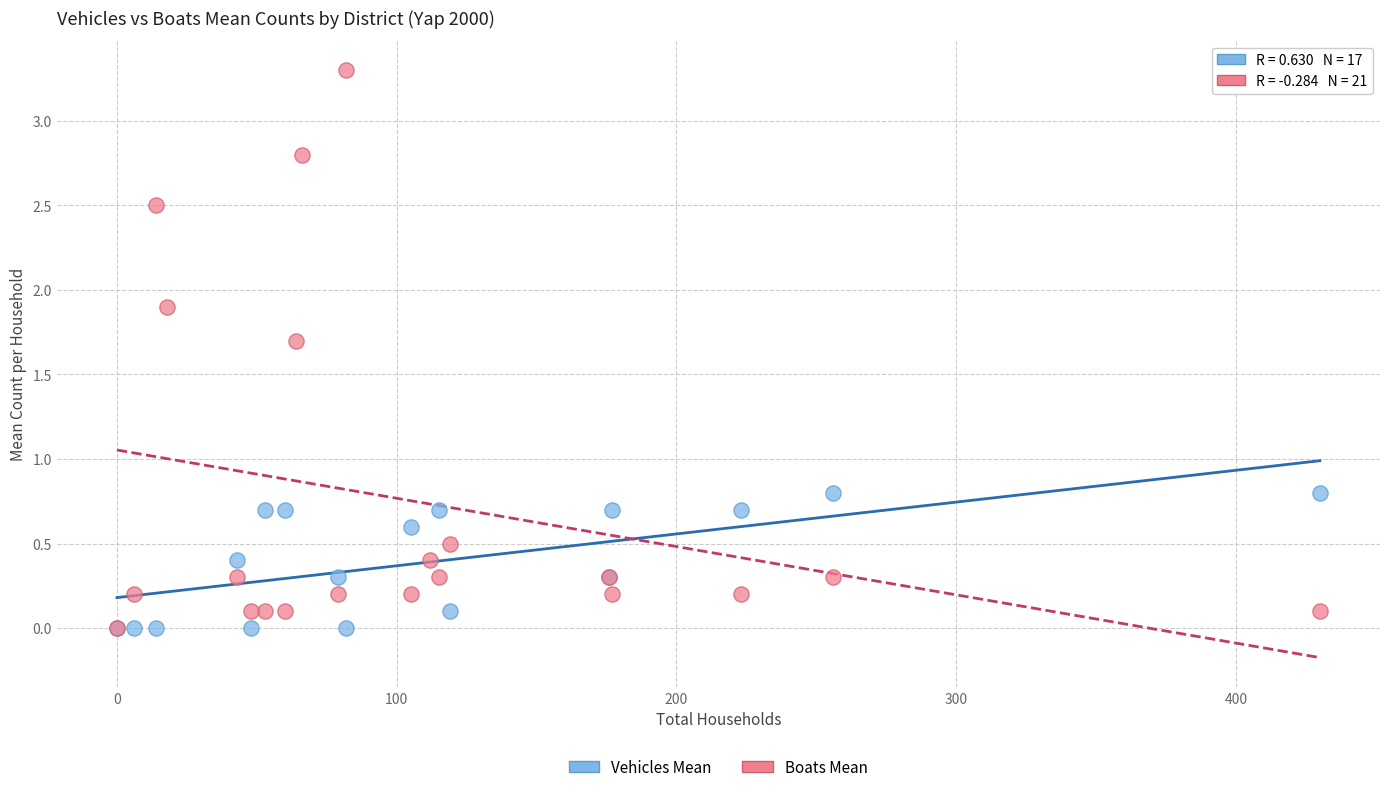

Which series has the widest spread of Y values?

Boats Mean